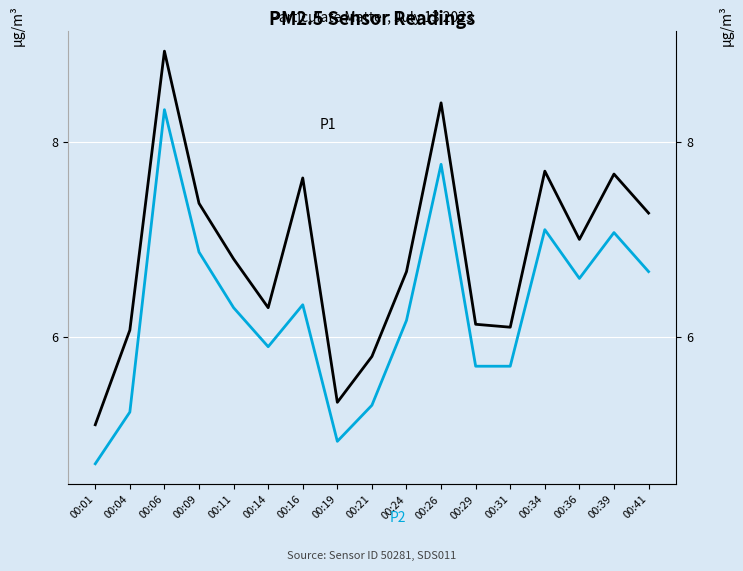

What is the difference between the maximum and minimum values in the P2 series?

3.6